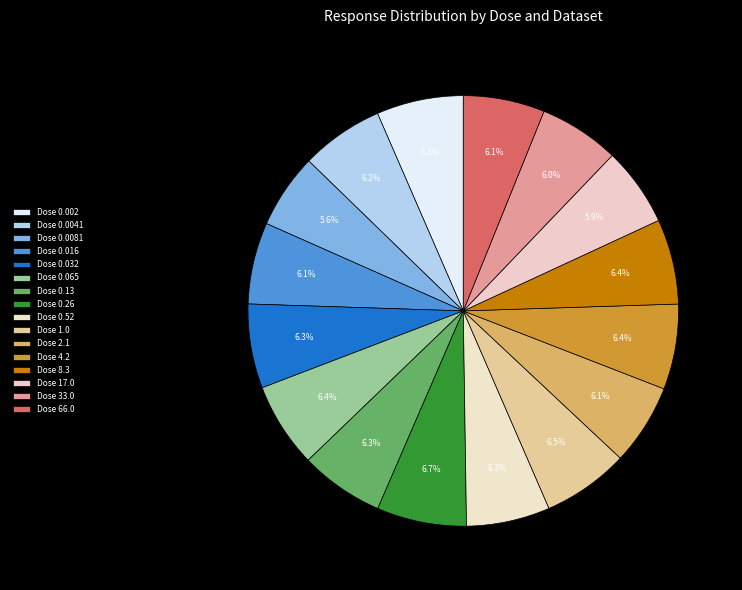

Which category has the biggest portion of the pie?

0.26